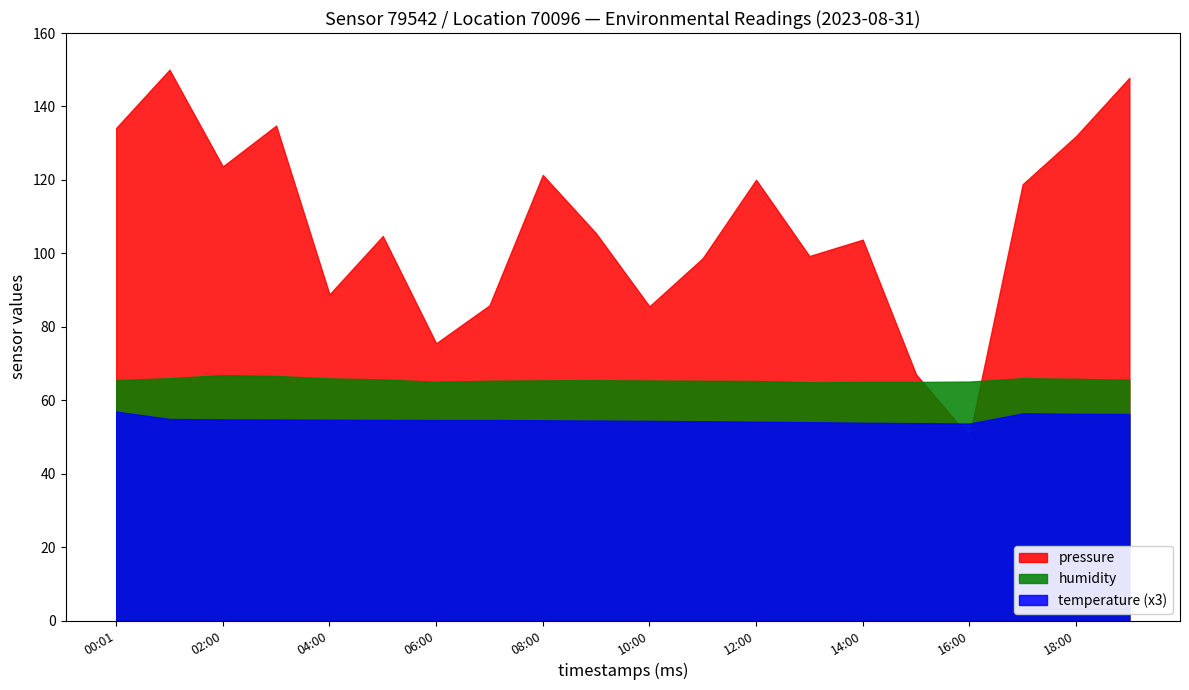

What is the approximate value of humidity at 02:00?

66.9